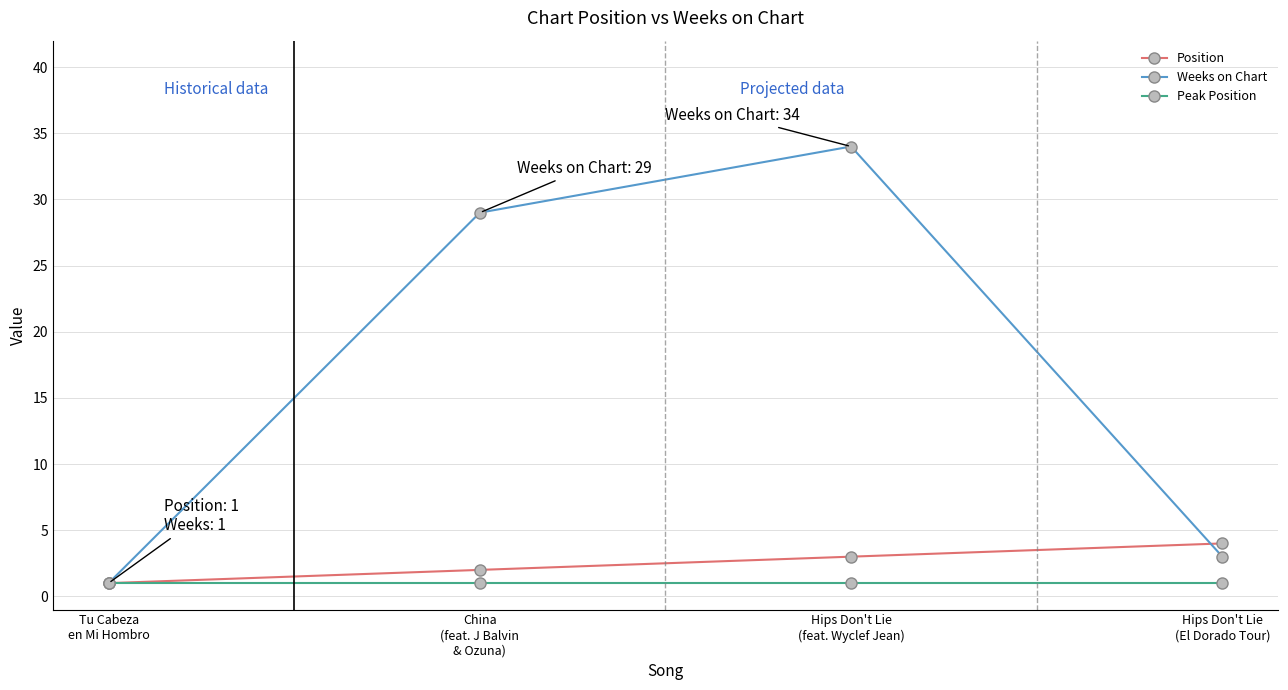

Which series has the largest range (max minus min)?

Weeks on Chart